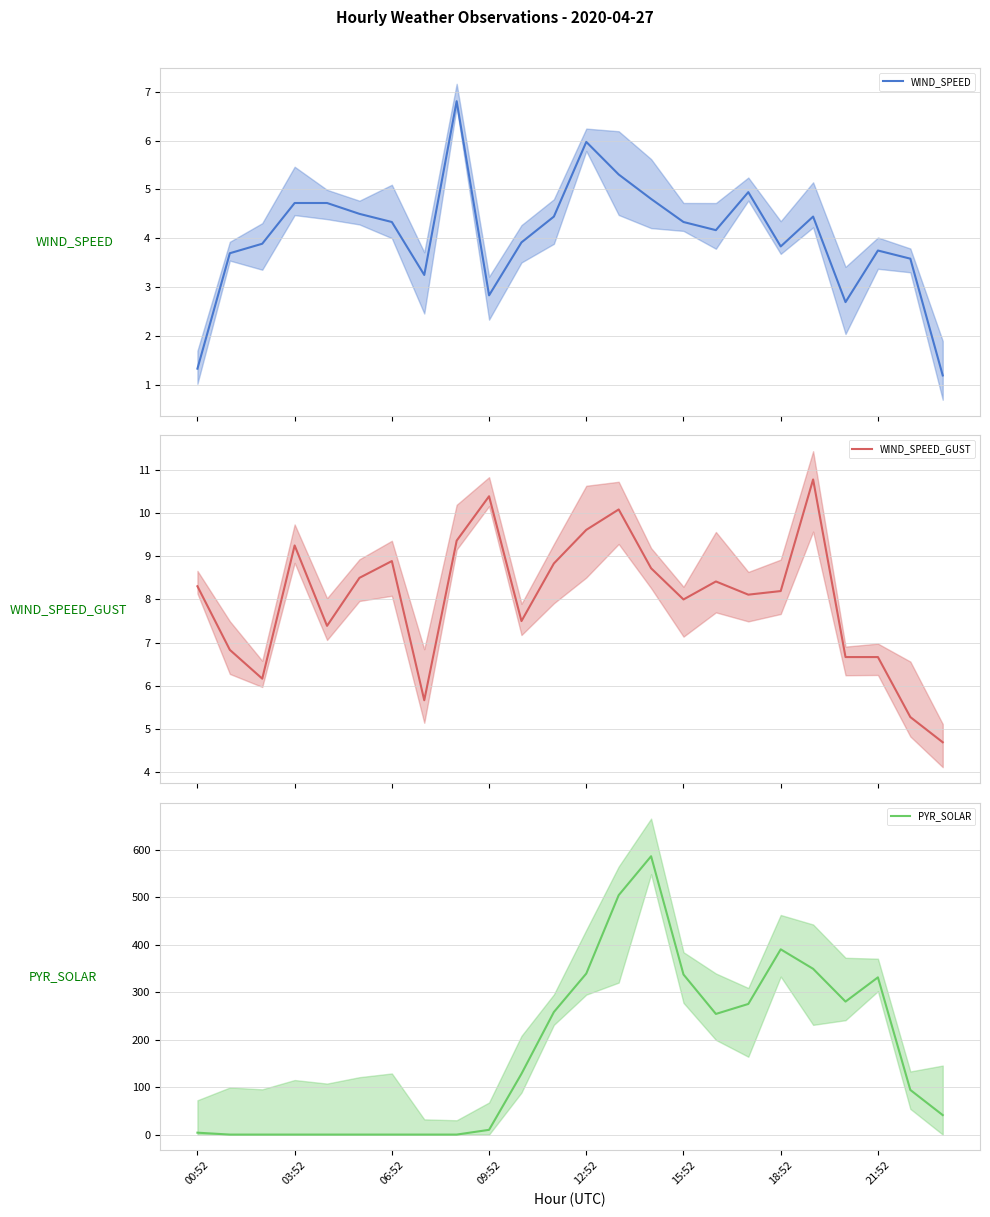

What is the label of the 14th point from the right?

10